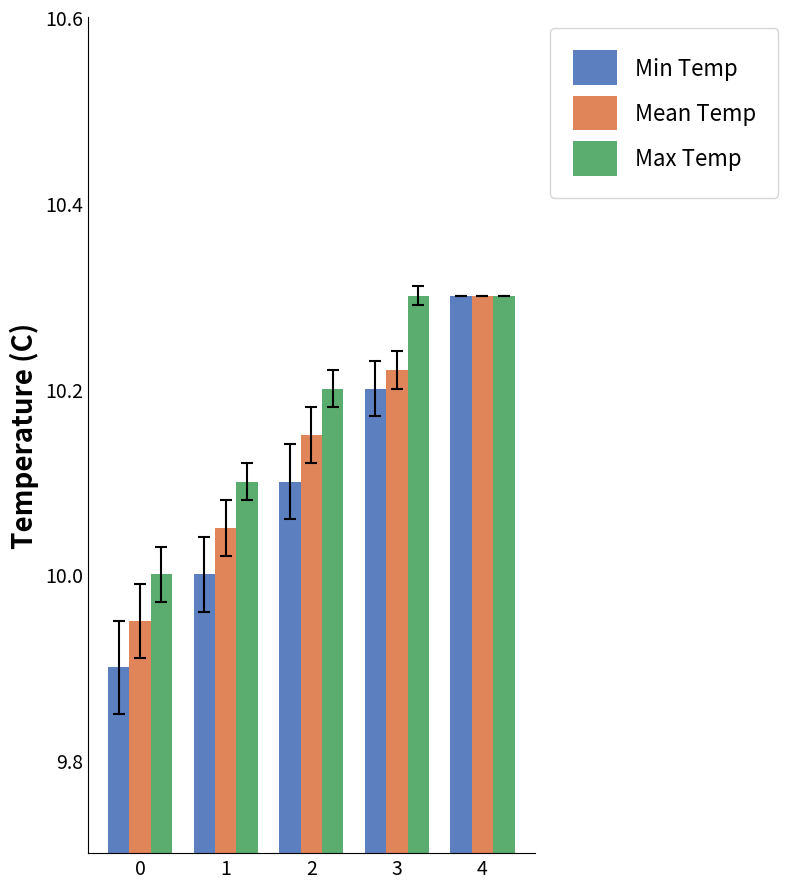

Are the bars horizontal?

No